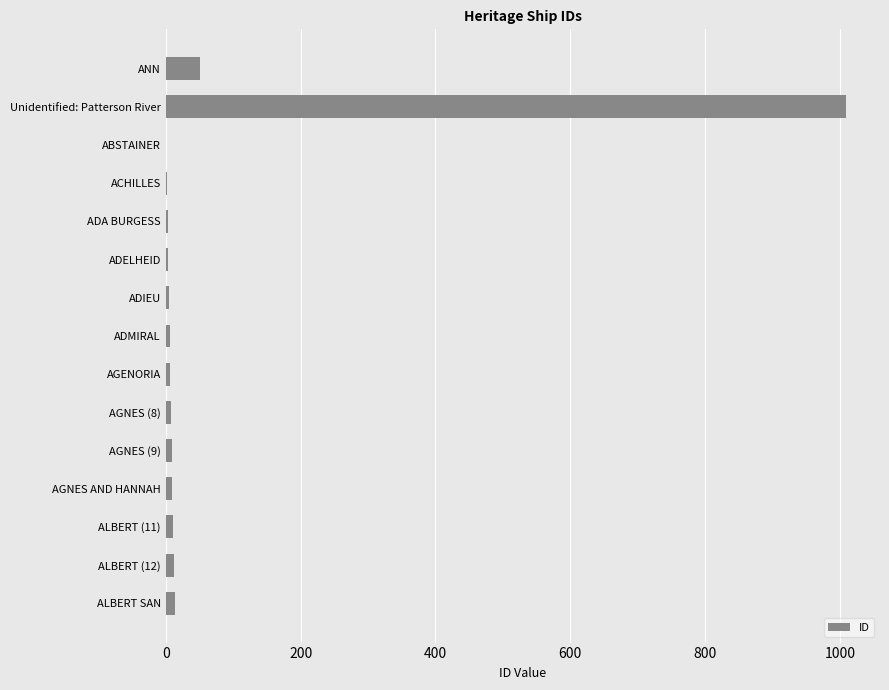

Which category has the highest value across all series?

Unidentified: Patterson River